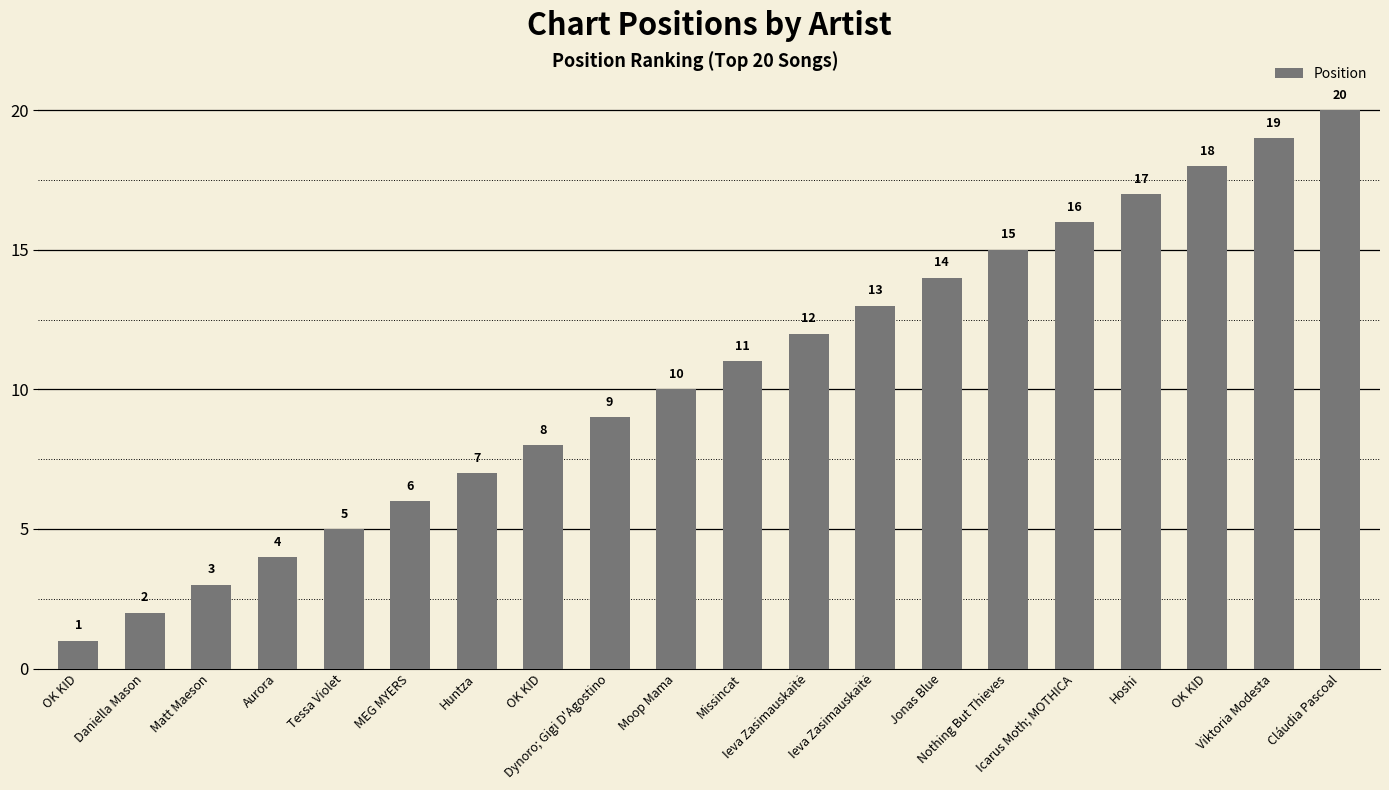

How many bars are there in total?

20